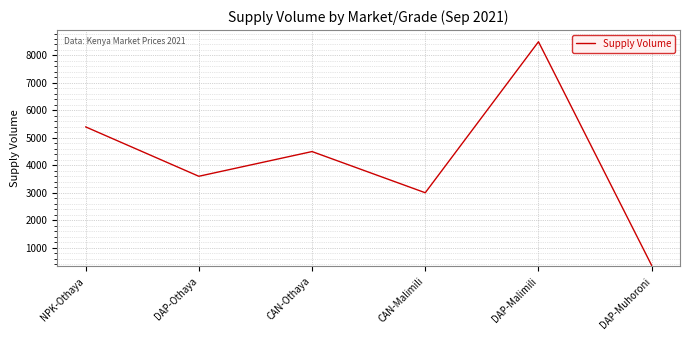

What is the change in value from DAP-Malimili to DAP-Muhoroni?

-8150